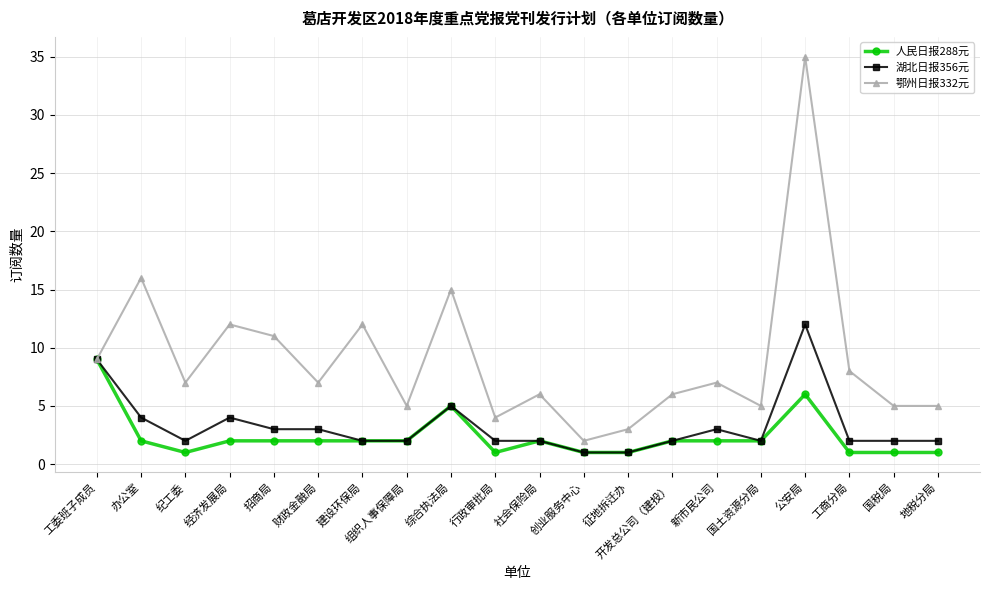

Reading right to left, transcribe all the data shown in this chart.

人民日报288元: 地税分局=1	国税局=1	工商分局=1	公安局=6	国土资源分局=2	新市民公司=2	开发总公司（建投）=2	征地拆迁办=1	创业服务中心=1	社会保险局=2	行政审批局=1	综合执法局=5	组织人事保障局=2	建设环保局=2	财政金融局=2	招商局=2	经济发展局=2	纪工委=1	办公室=2	工委班子成员=9
湖北日报356元: 地税分局=2	国税局=2	工商分局=2	公安局=12	国土资源分局=2	新市民公司=3	开发总公司（建投）=2	征地拆迁办=1	创业服务中心=1	社会保险局=2	行政审批局=2	综合执法局=5	组织人事保障局=2	建设环保局=2	财政金融局=3	招商局=3	经济发展局=4	纪工委=2	办公室=4	工委班子成员=9
鄂州日报332元: 地税分局=5	国税局=5	工商分局=8	公安局=35	国土资源分局=5	新市民公司=7	开发总公司（建投）=6	征地拆迁办=3	创业服务中心=2	社会保险局=6	行政审批局=4	综合执法局=15	组织人事保障局=5	建设环保局=12	财政金融局=7	招商局=11	经济发展局=12	纪工委=7	办公室=16	工委班子成员=9